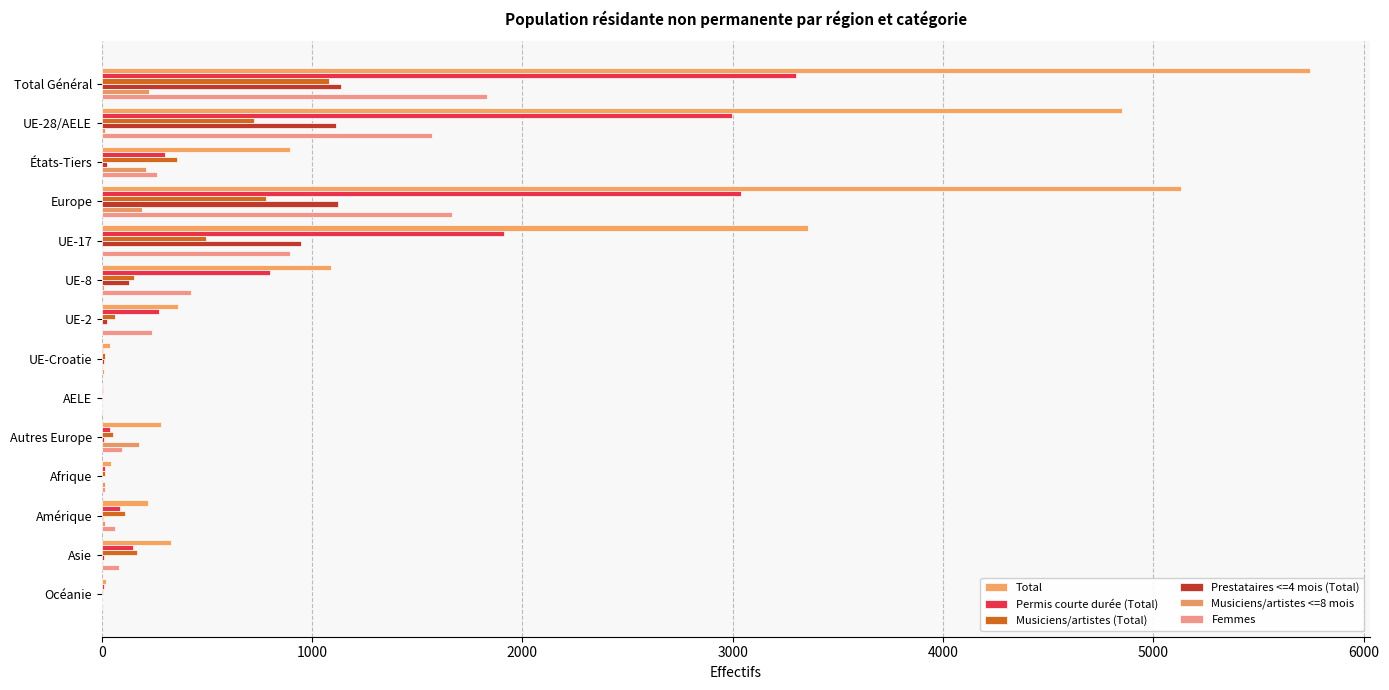

How many distinct data groups are displayed?

6